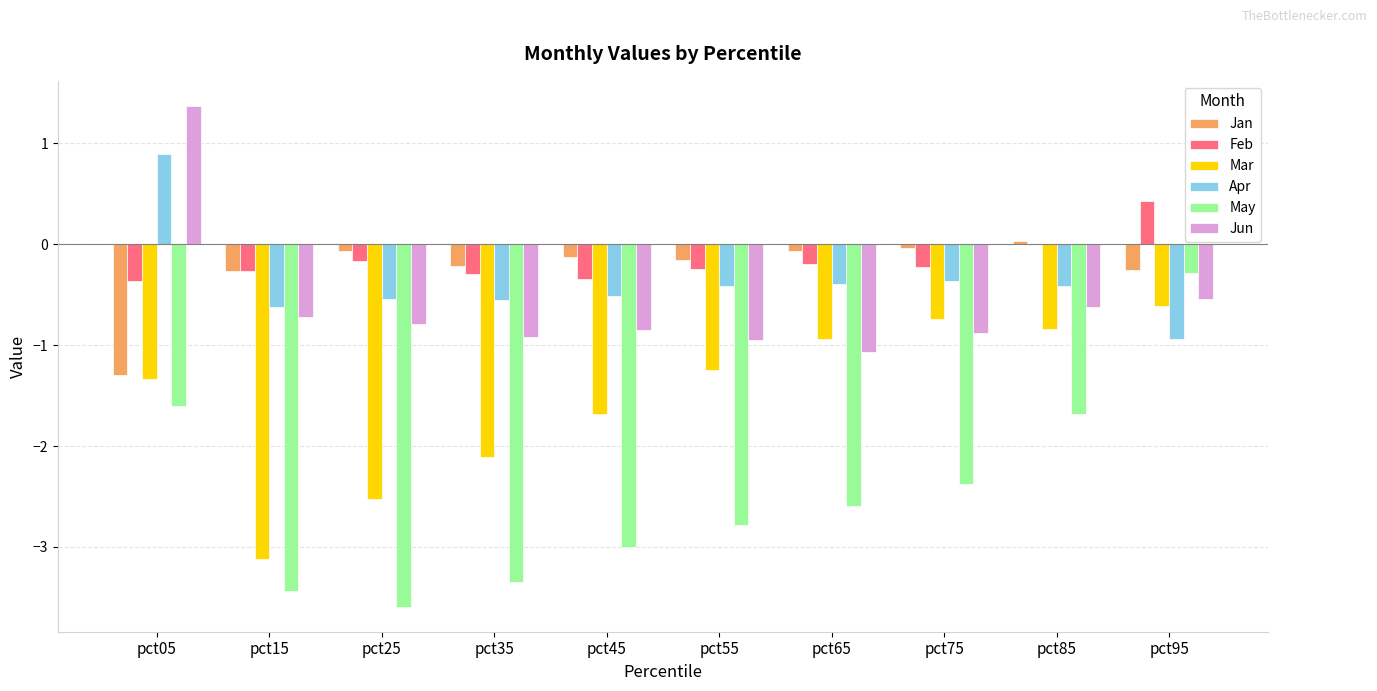

The May series shows -0.3 at pct95. True or false?

True